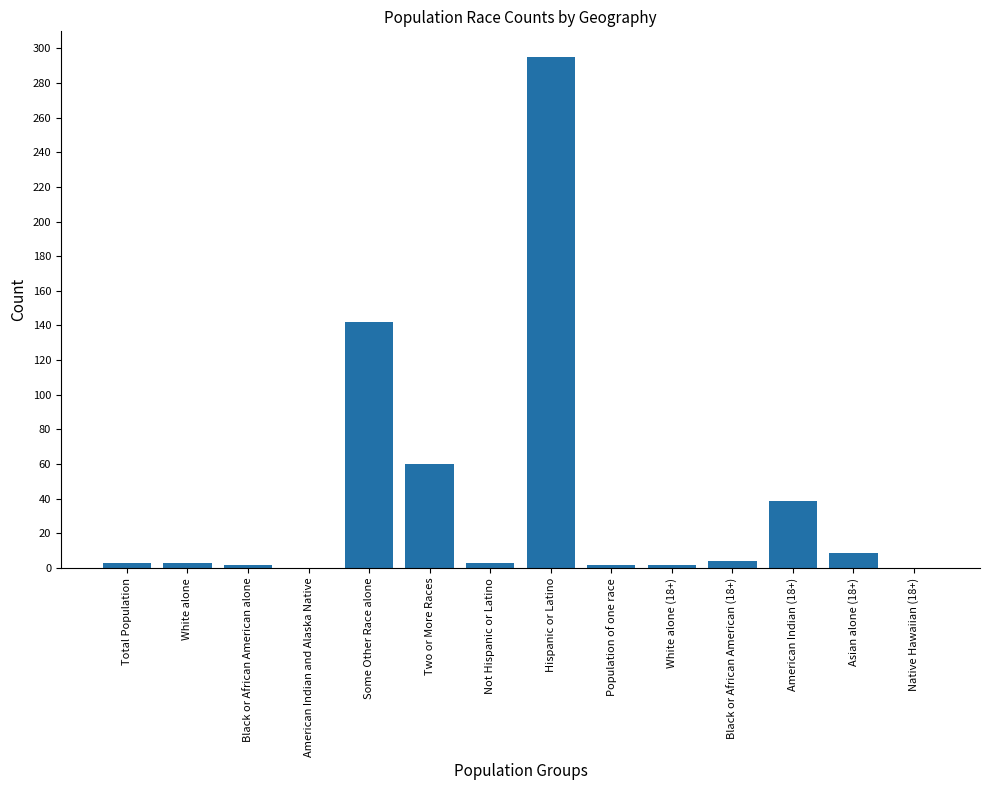

What is the change in value from American Indian and Alaska Native to Asian alone (18+)?

+9